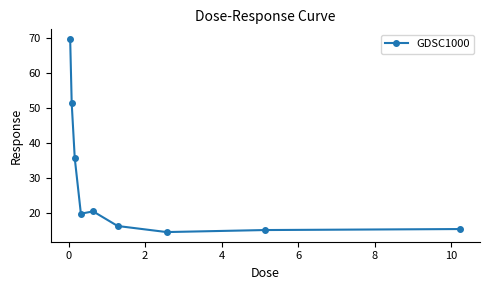

What is the minimum value shown in the chart?

14.5